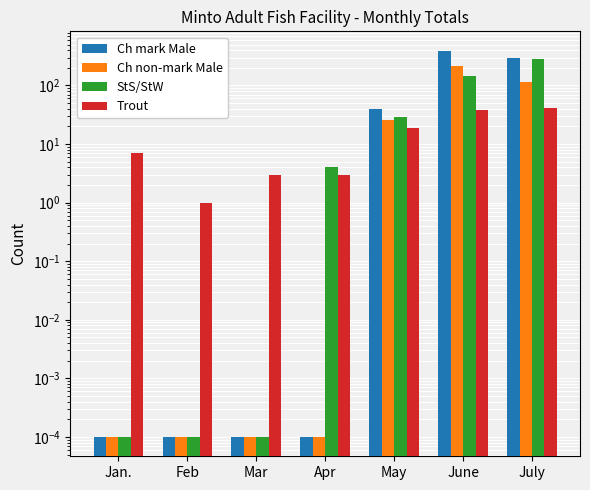

What position from the left is June?

6